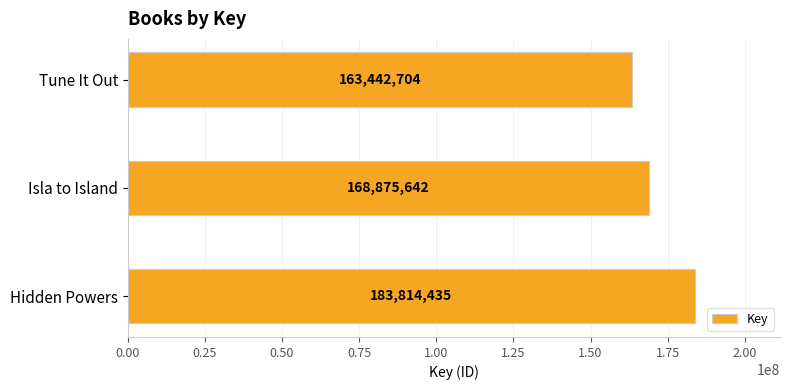

True or false: the data shows 168875642 at Isla to Island.

True